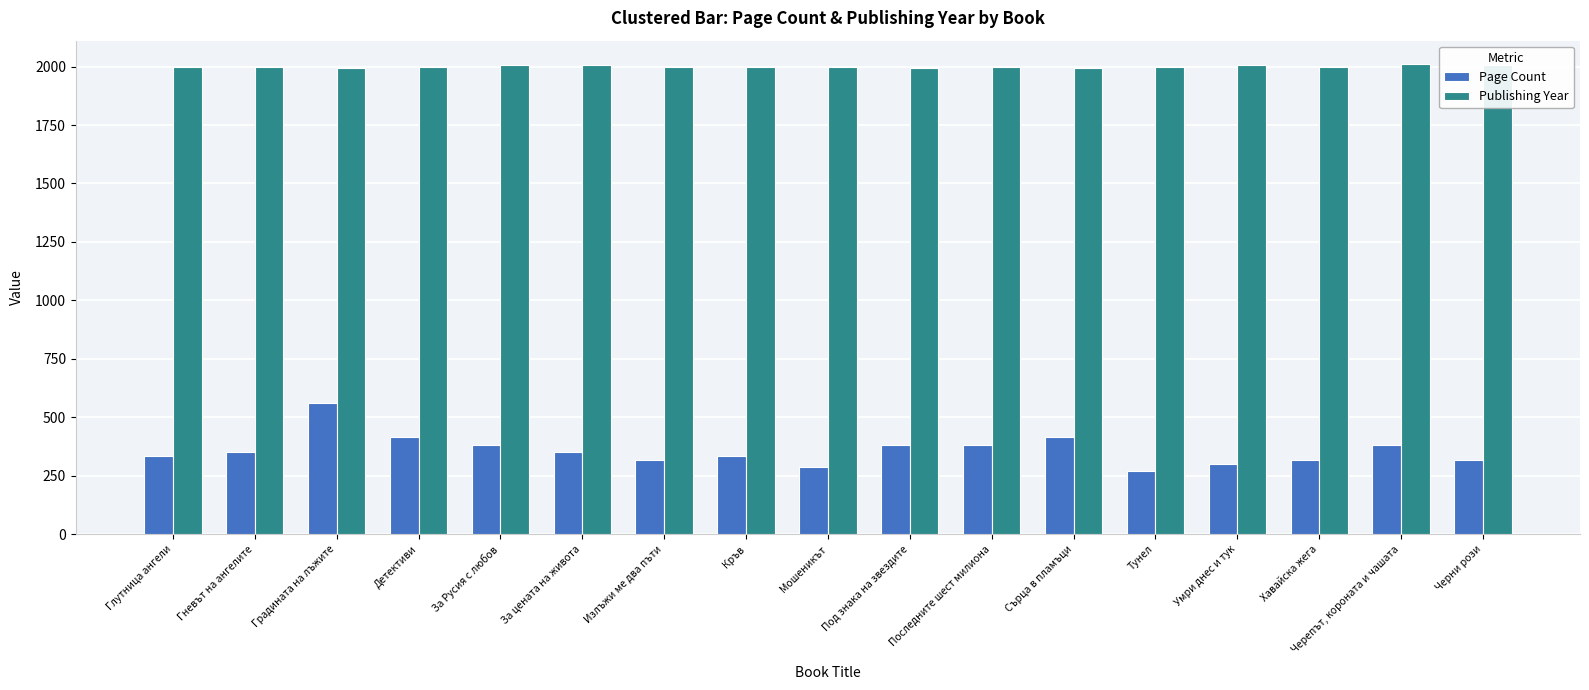

What is the approximate value of Page Count at Под знака на звездите?

384